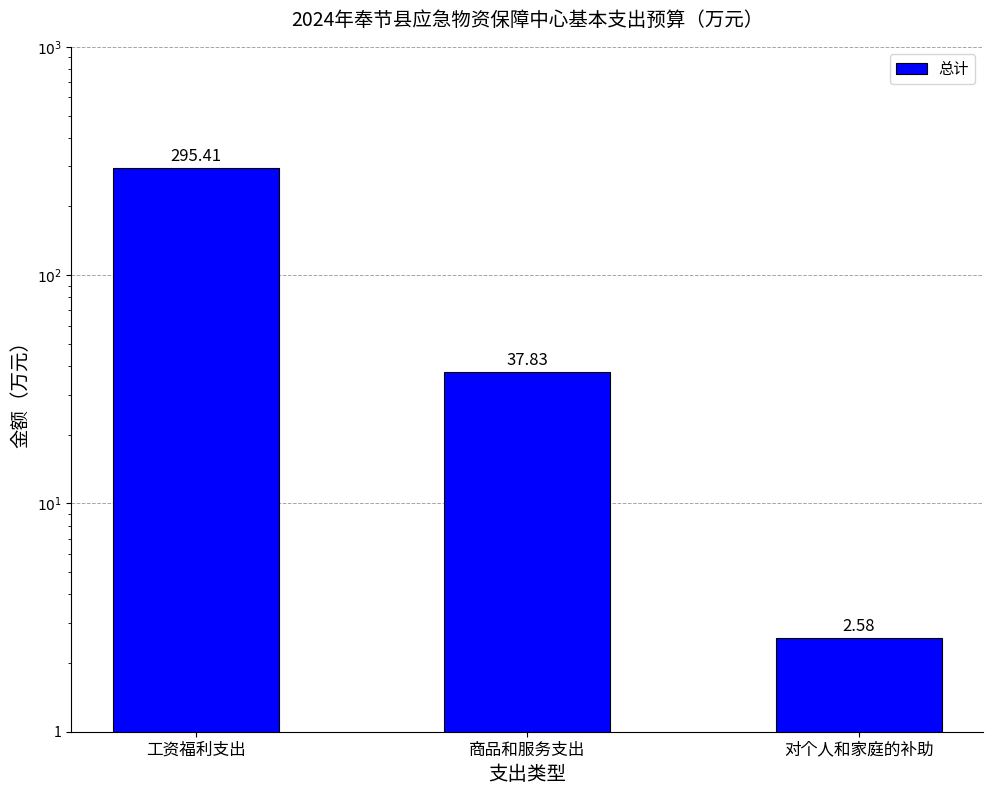

What is the label of the 2nd bar from the right?

商品和服务支出